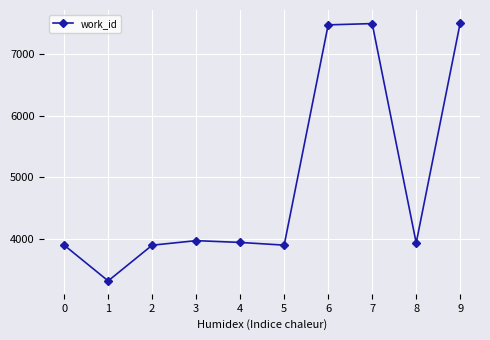

What is the smallest value displayed?

3322